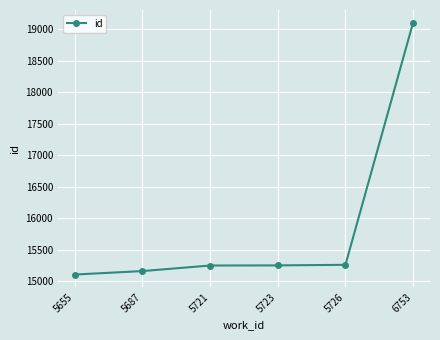

What is the change in value from 5655 to 5726?

+154